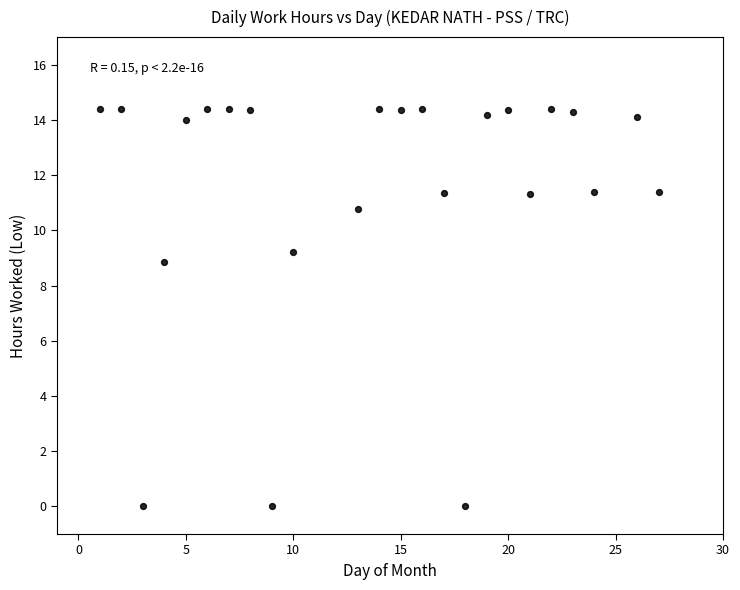

What Y value in the scatter plot is closest to 7?

8.9